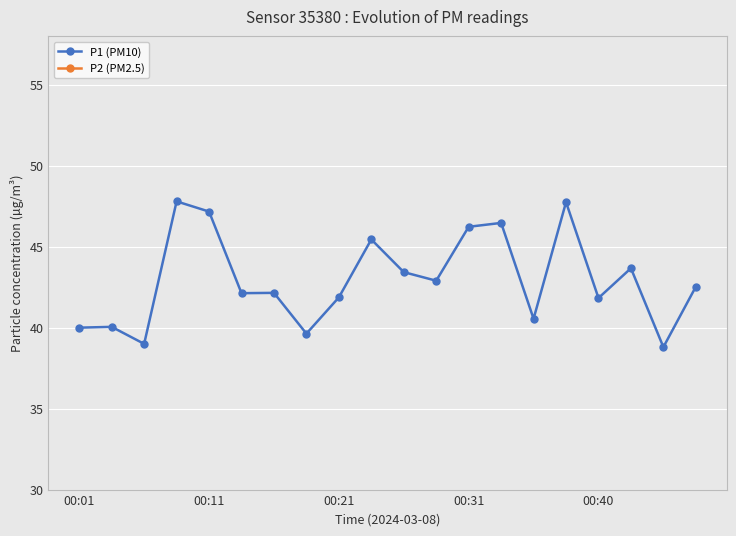

What is the highest value of the P1 (PM10) series?

47.8